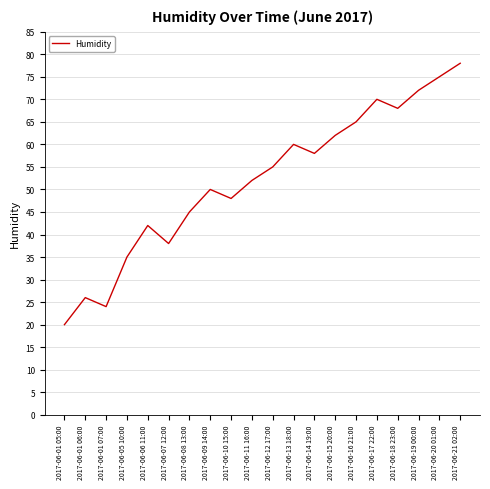

What is the sum of the values at 2017-06-08 13:00 and 2017-06-01 05:00?

65